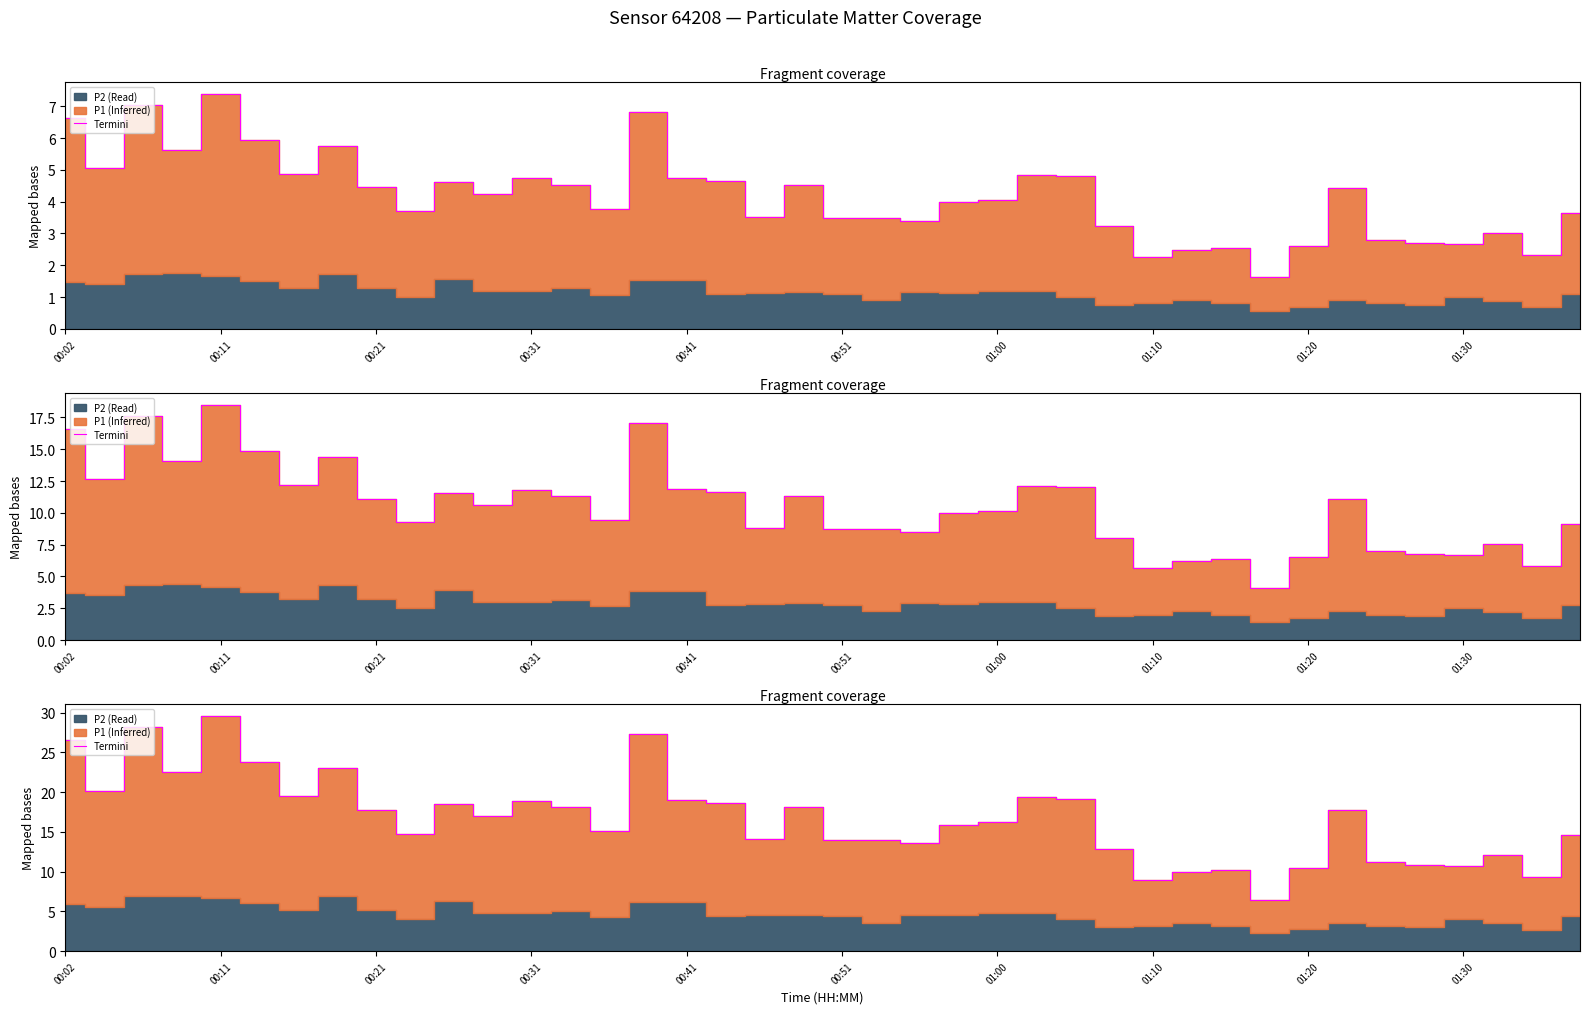

What is the minimum value shown in the chart?

6.5